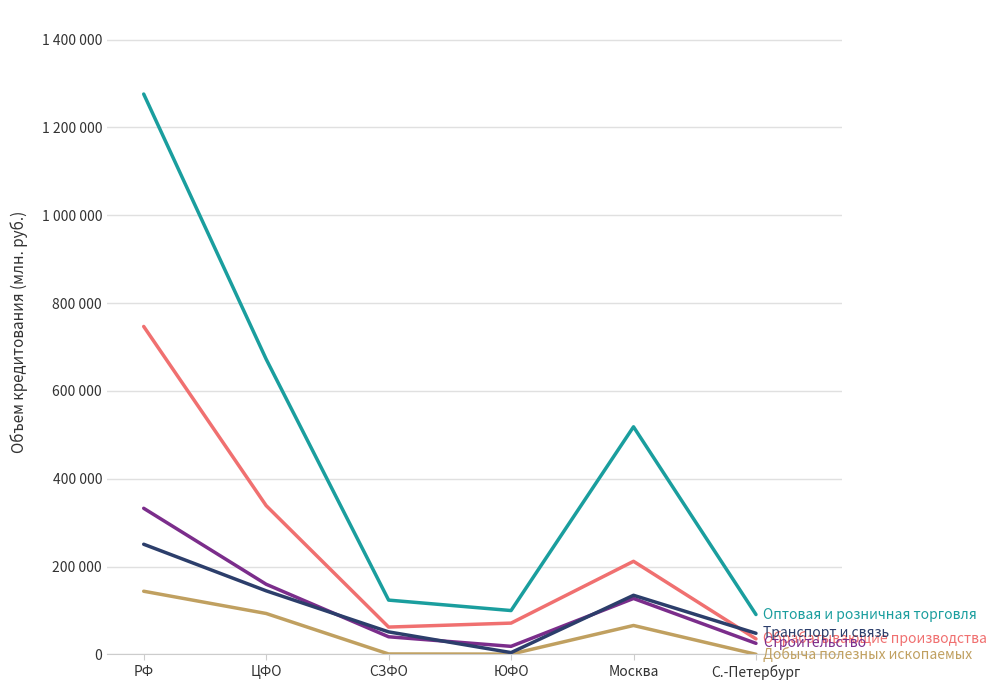

Does the chart have visible grid lines?

Yes